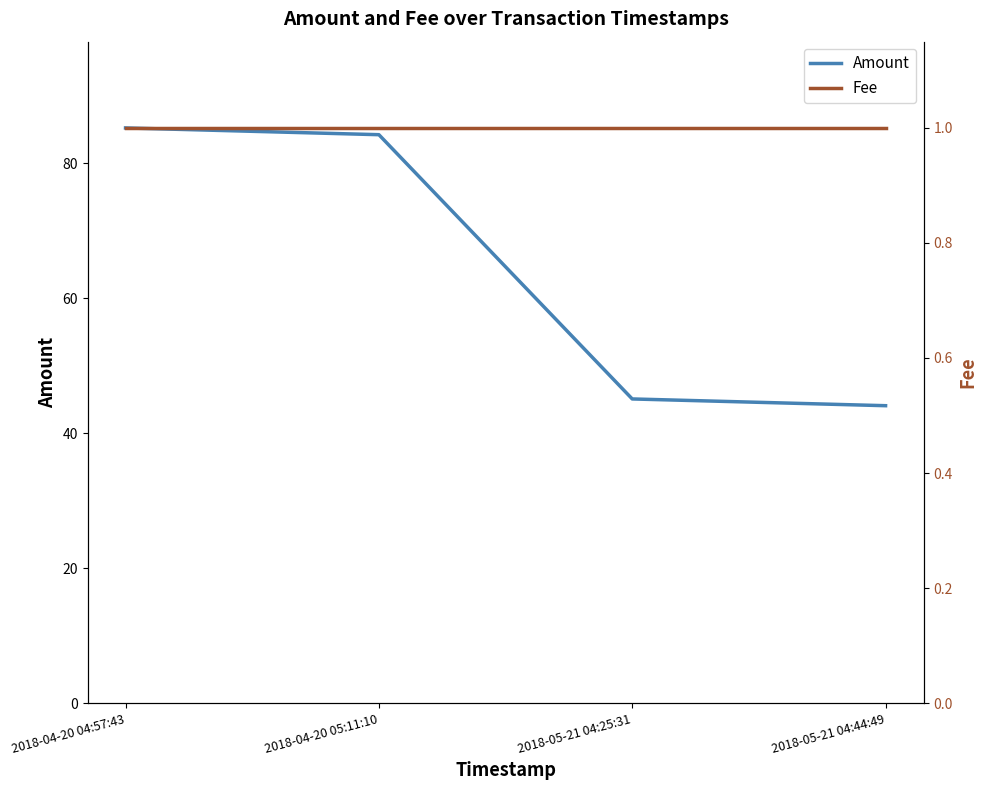

What is the value of the Amount point at the 2nd from the left?

84.2